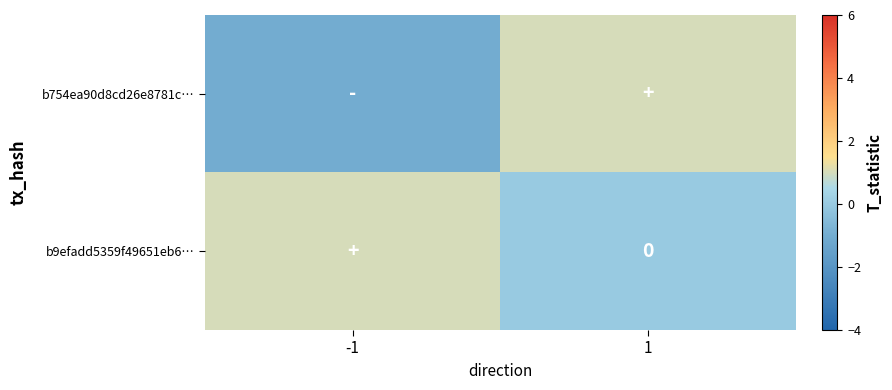

How many distinct data groups are displayed?

2